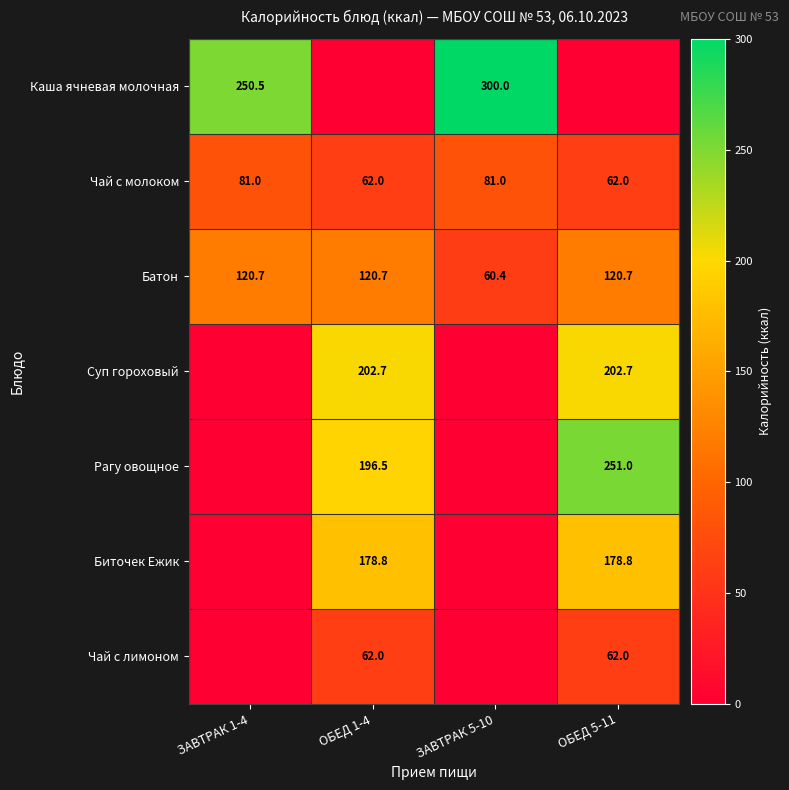

The Батон series shows 60.4 at ЗАВТРАК 5-10. True or false?

True